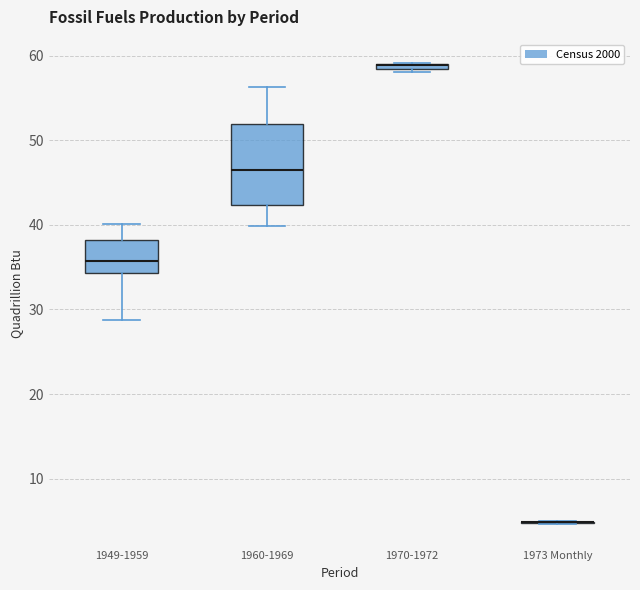

Where is the lower edge of the box for 1960-1969 on the y-axis? The values are not printed on the chart, so give them approximately, as read against the axis.

42